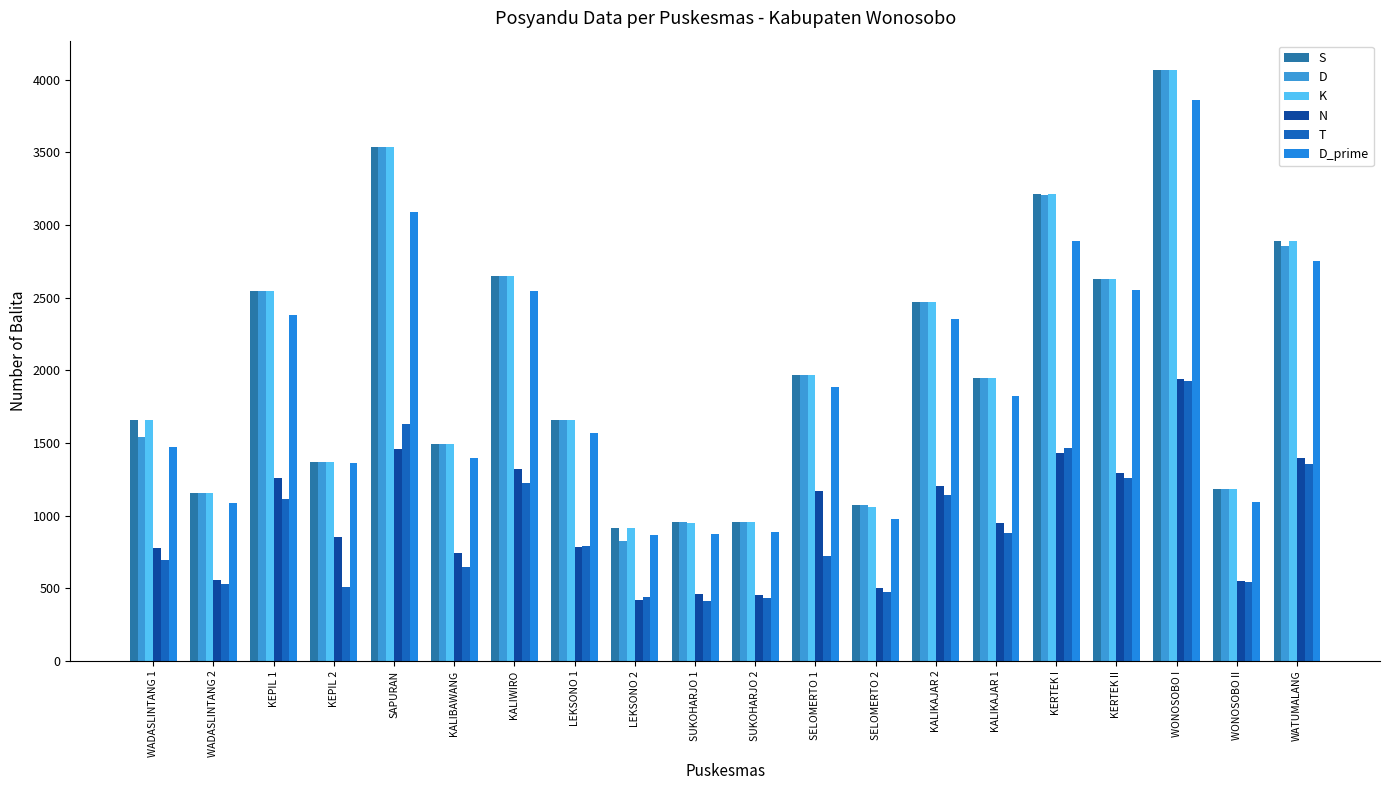

What are all the series names shown in the legend?

S, D, K, N, T, D_prime